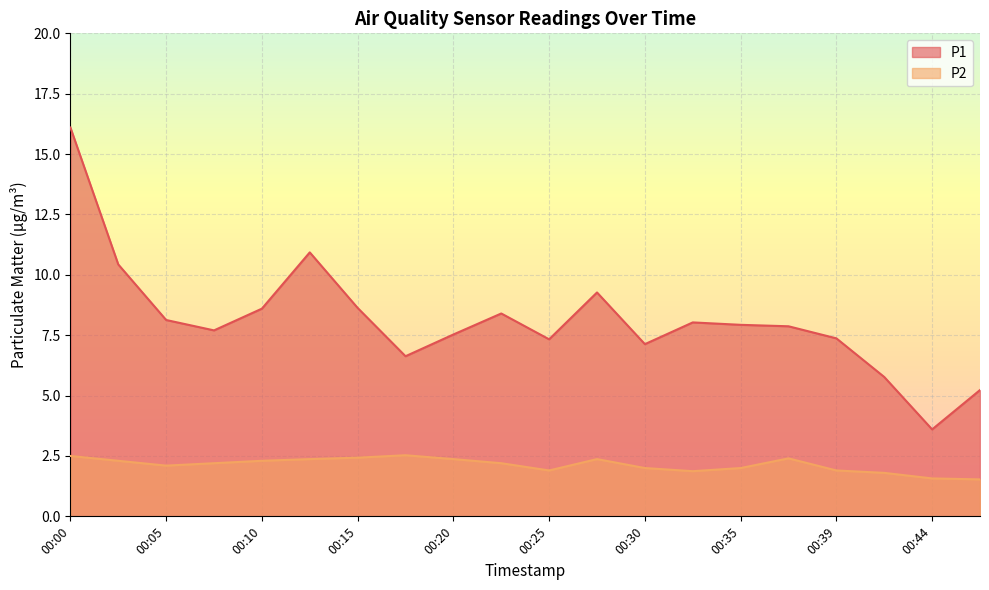

Reading left to right, list all the values displayed in this chart.

P1: 00:00=16.1	00:02=10.4	00:05=8.1	00:07=7.7	00:10=8.6	00:12=10.9	00:15=8.6	00:17=6.6	00:20=7.5	00:22=8.4	00:25=7.3	00:27=9.3	00:30=7.1	00:32=8.0	00:35=7.9	00:37=7.9	00:39=7.4	00:42=5.8	00:44=3.6	00:47=5.2
P2: 00:00=2.5	00:02=2.3	00:05=2.1	00:07=2.2	00:10=2.3	00:12=2.4	00:15=2.4	00:17=2.5	00:20=2.4	00:22=2.2	00:25=1.9	00:27=2.4	00:30=2.0	00:32=1.9	00:35=2.0	00:37=2.4	00:39=1.9	00:42=1.8	00:44=1.6	00:47=1.5